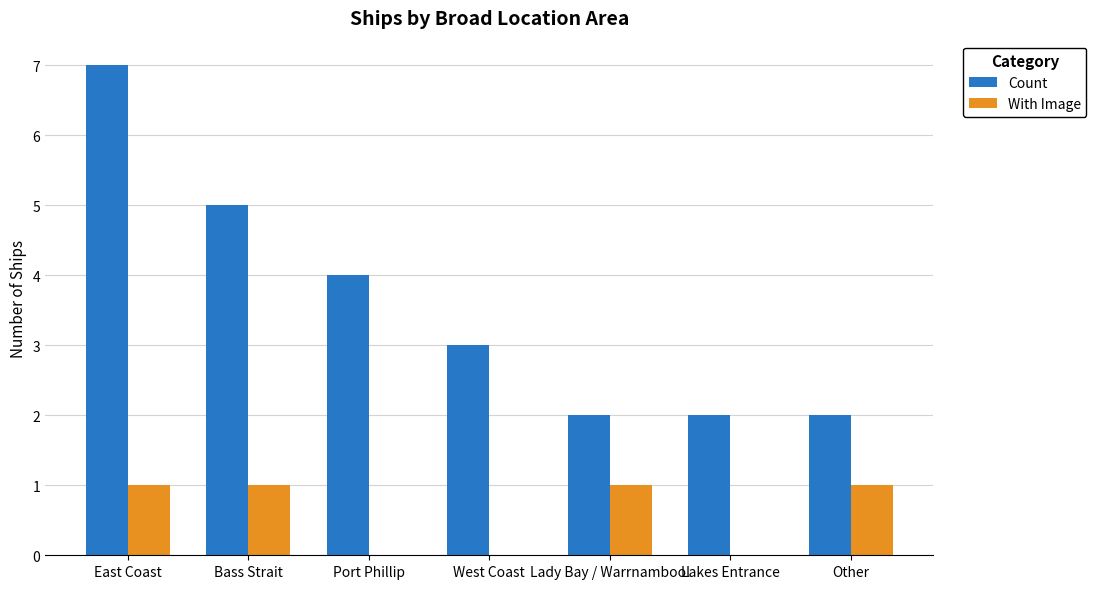

Count the With Image values in the range 0 to 1.

7